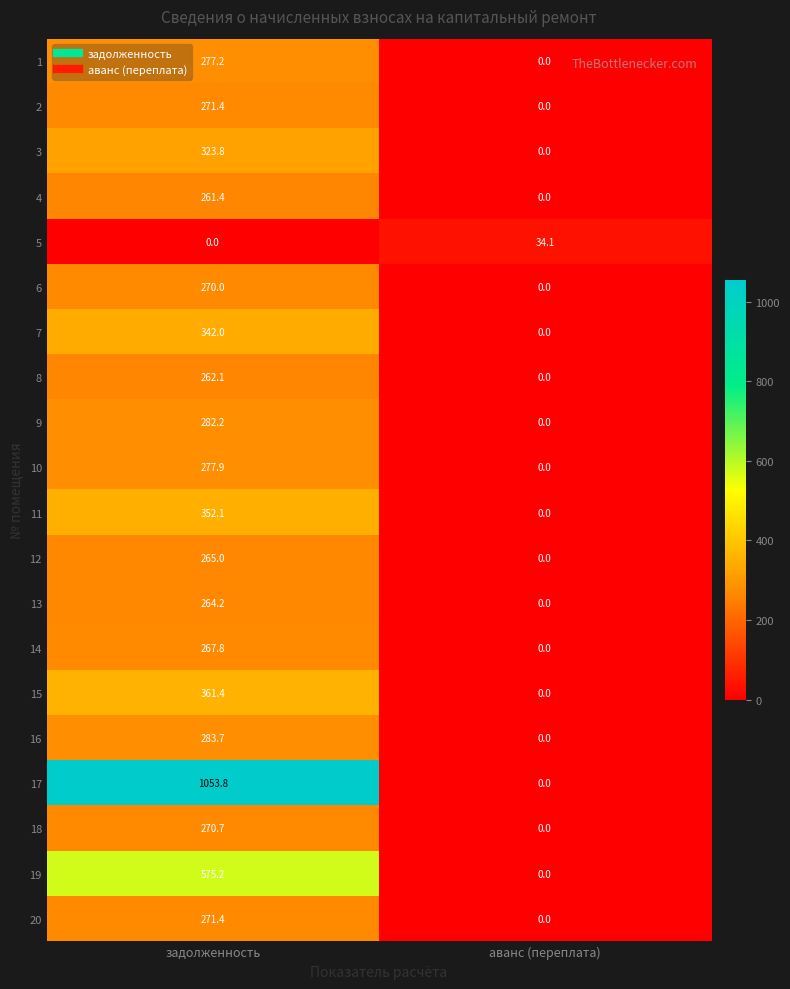

How many positive values does the 12 series have?

1